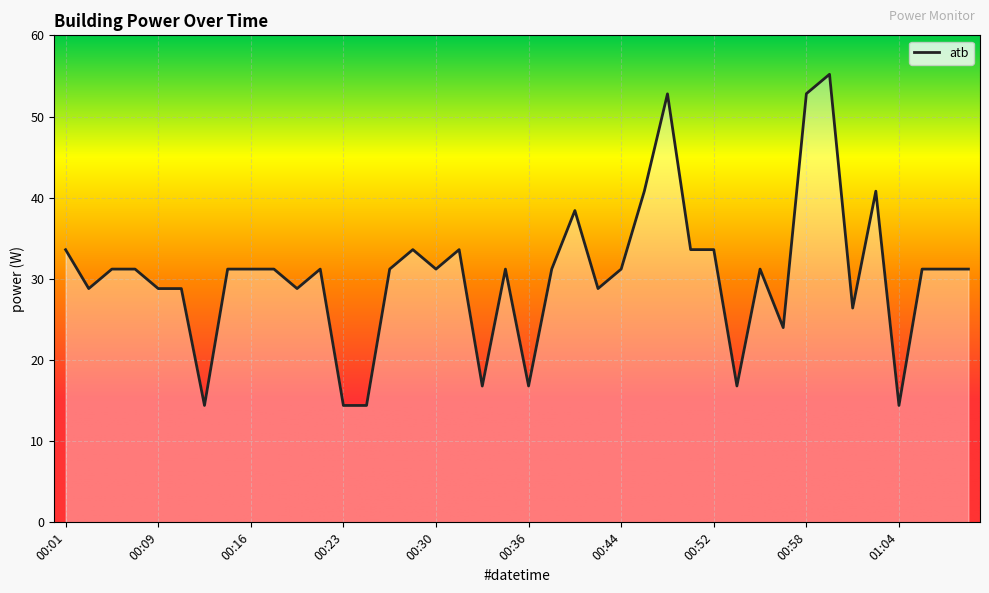

What is the difference between the maximum and minimum values?

40.8